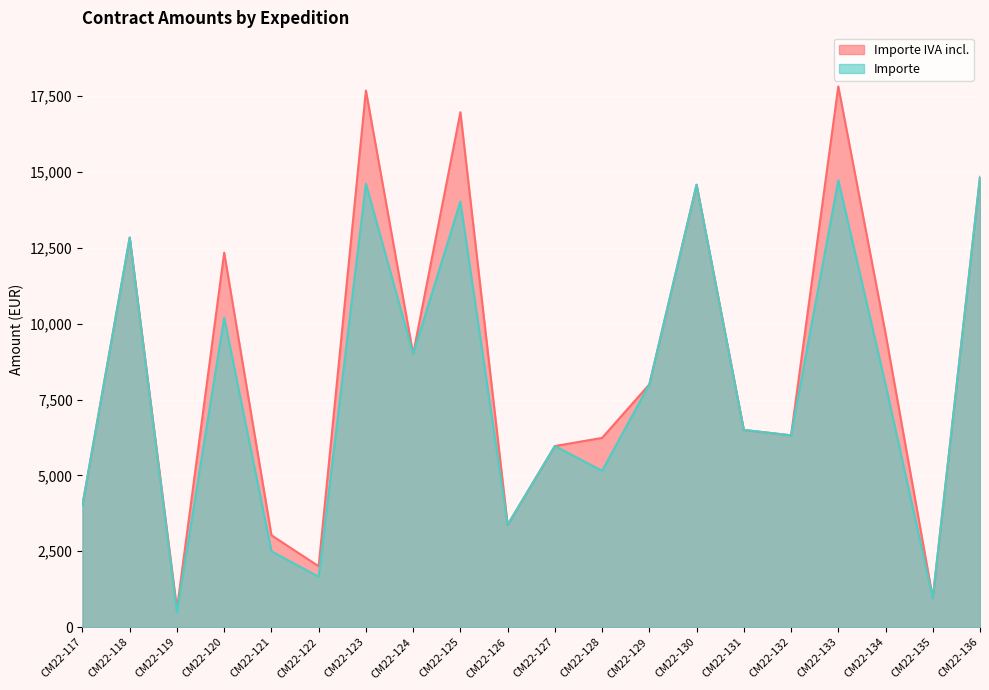

How many categories are shown in the chart?

20